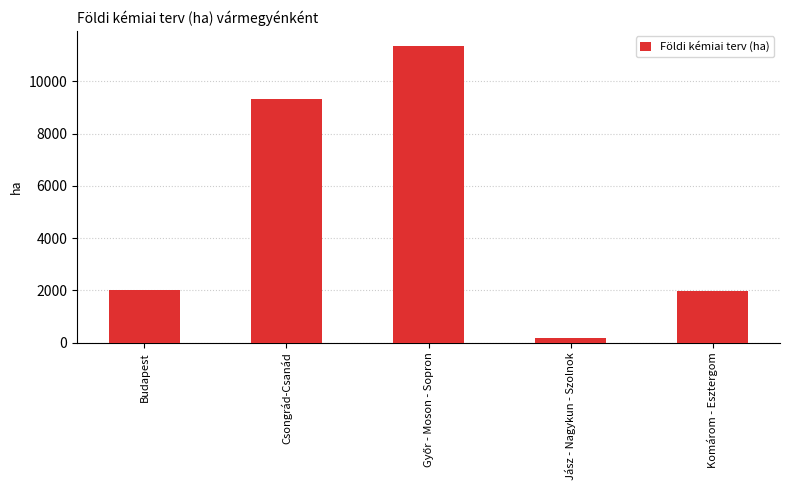

Between Budapest and Jász - Nagykun - Szolnok, which is larger?

Budapest